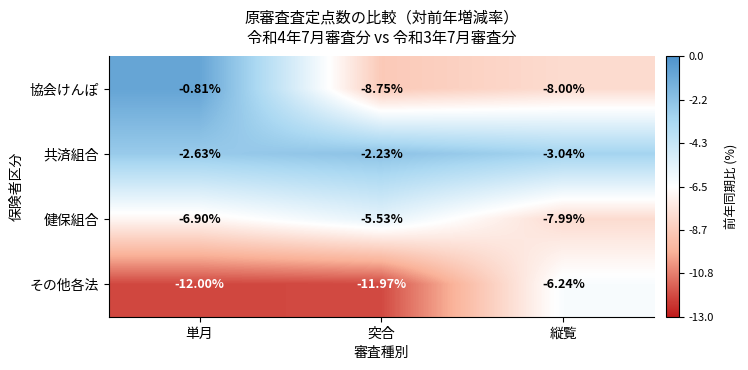

At which label does 協会けんぽ reach its minimum?

突合